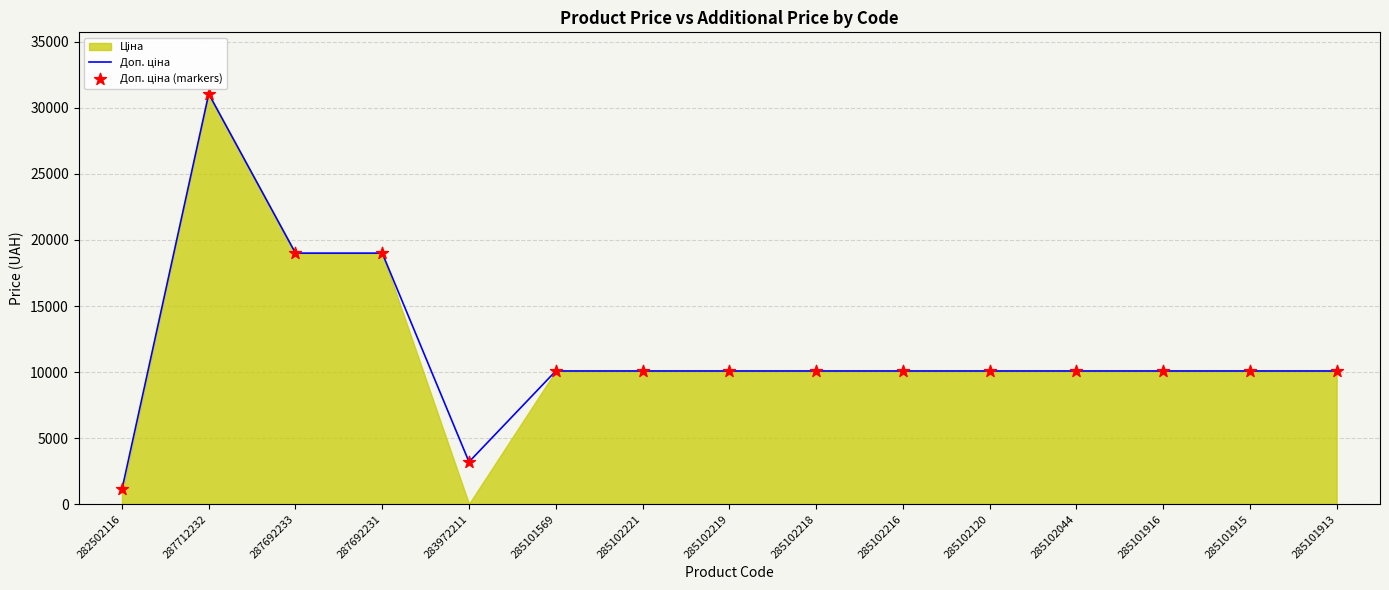

At which category is the sum across all series the highest?

287712232